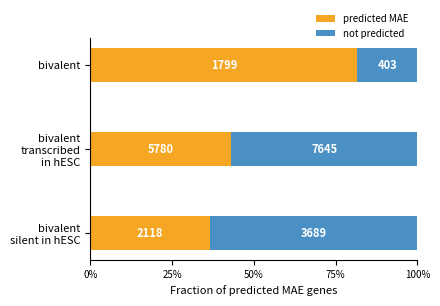

What are all the series names shown in the legend?

predicted MAE, not predicted